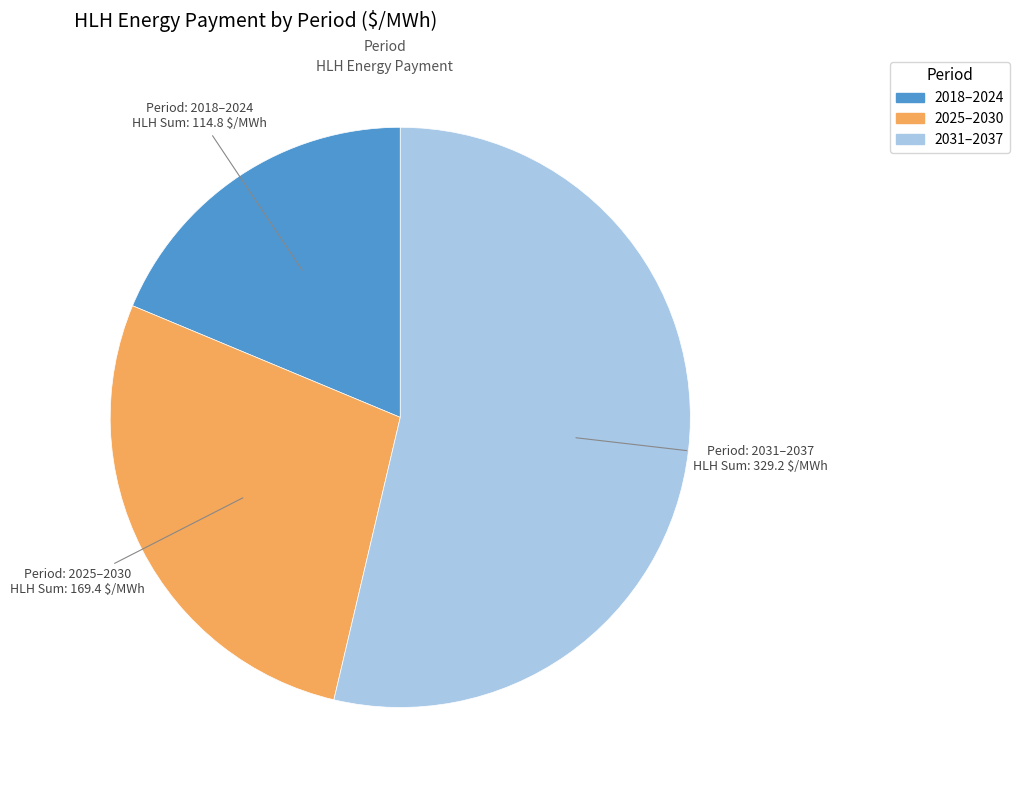

Does any single category account for the majority?

Yes